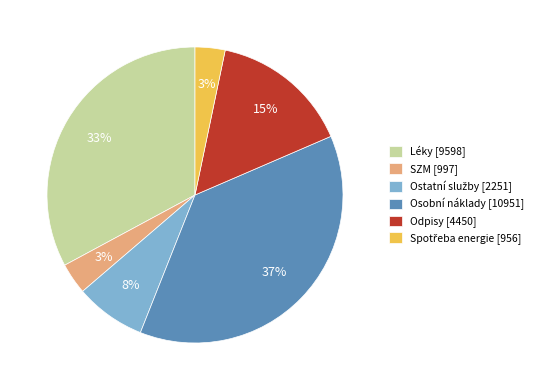

Count the number of slices in the pie.

6